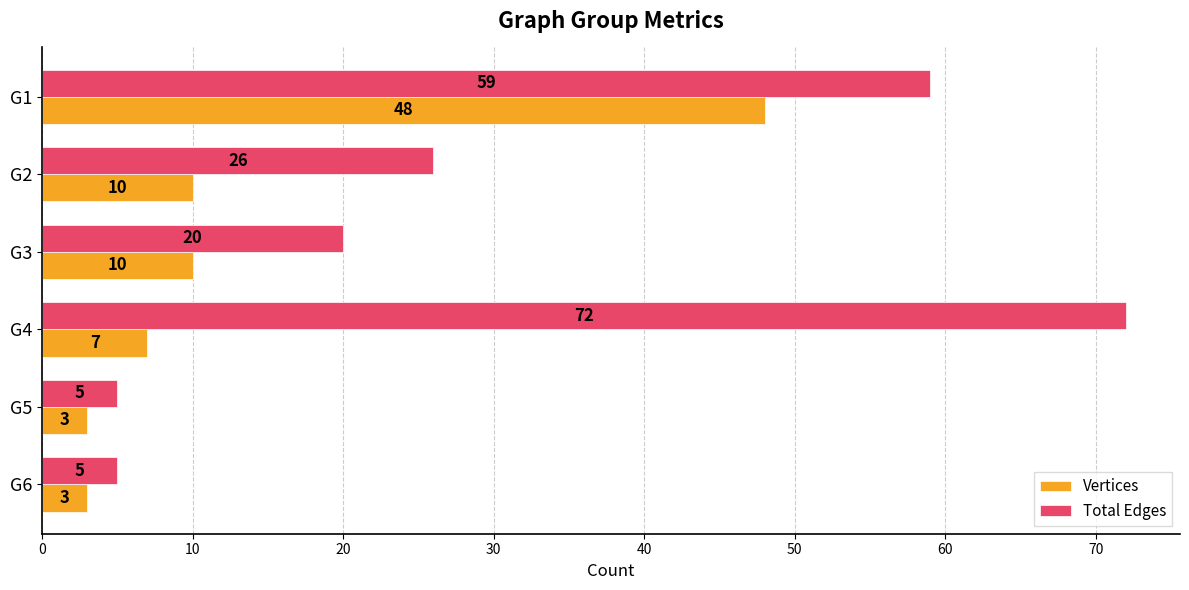

How many categories are shown in the chart?

6